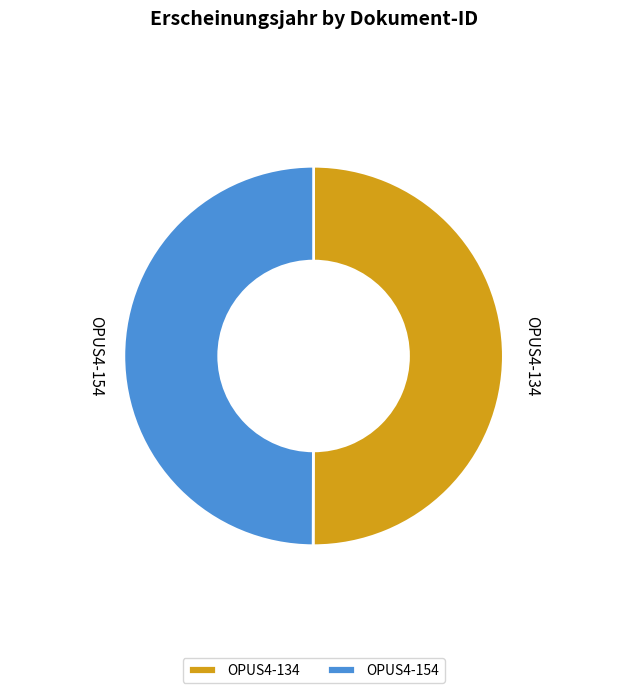

Combined, do OPUS4-134 and OPUS4-154 account for over 50%?

Yes